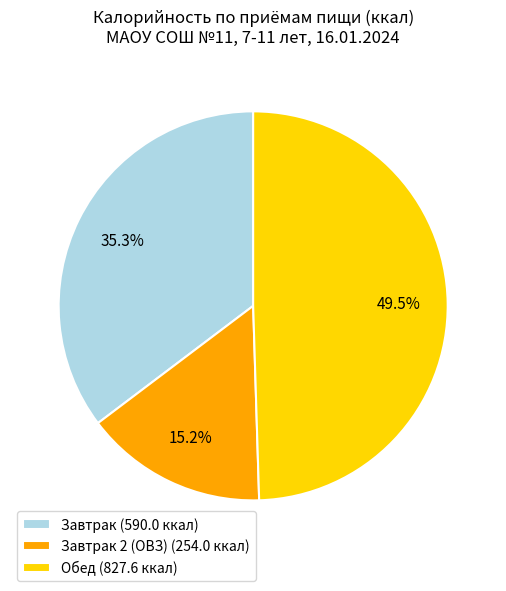

Which has a higher value, Завтрак 2 (ОВЗ) (254.0 ккал) or Завтрак (590.0 ккал)?

Завтрак (590.0 ккал)